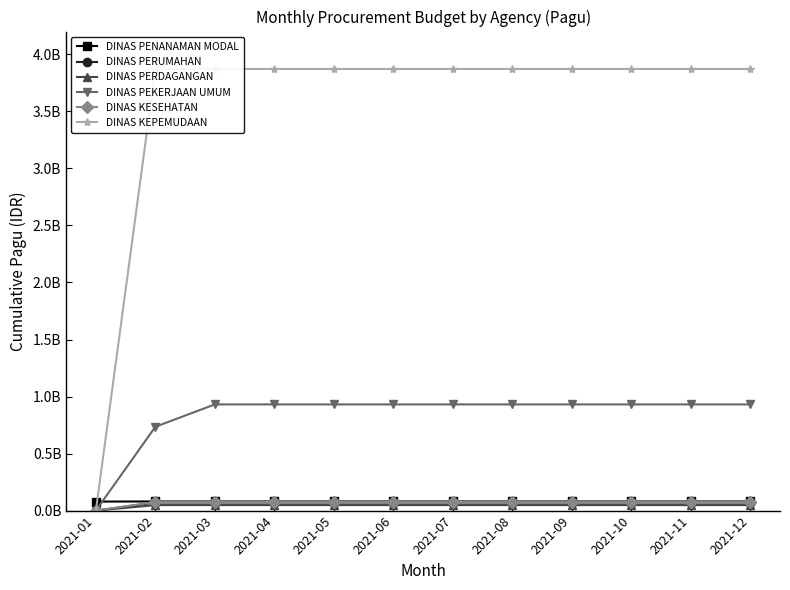

How many values in DINAS PEKERJAAN UMUM are above zero?

11